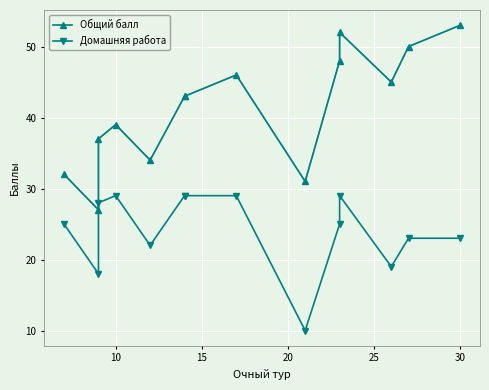

In Домашняя работа, how many points are higher than both neighbors (excluding endpoints)?

2